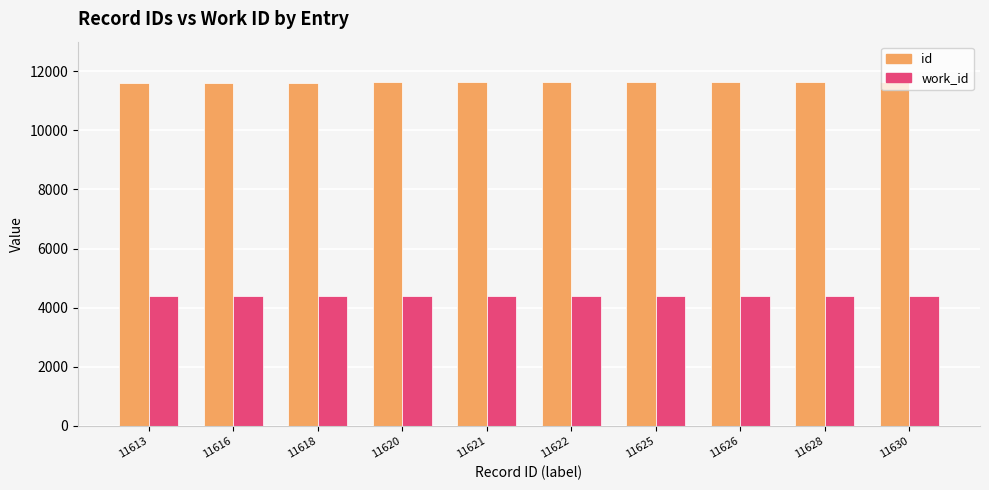

Is the value of work_id at 11618 greater than the value of id at 11613?

No